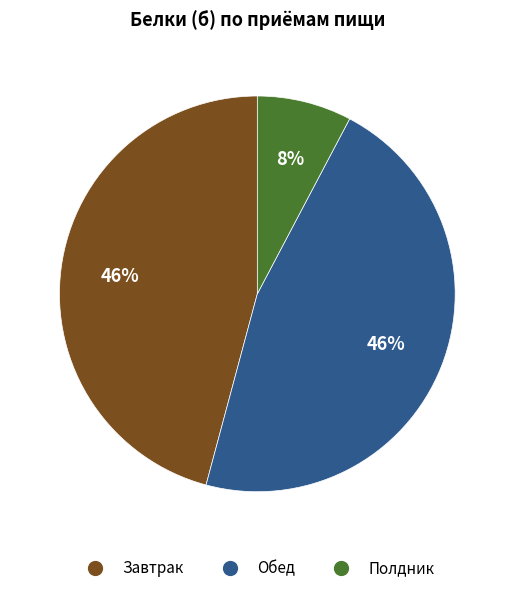

Which slice is the smallest?

Полдник